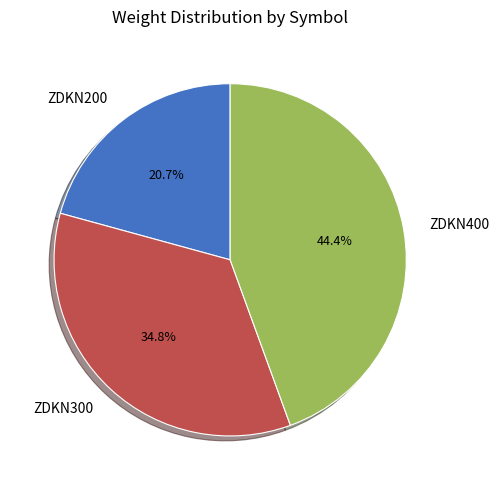

Between ZDKN400 and ZDKN300, which is larger?

ZDKN400